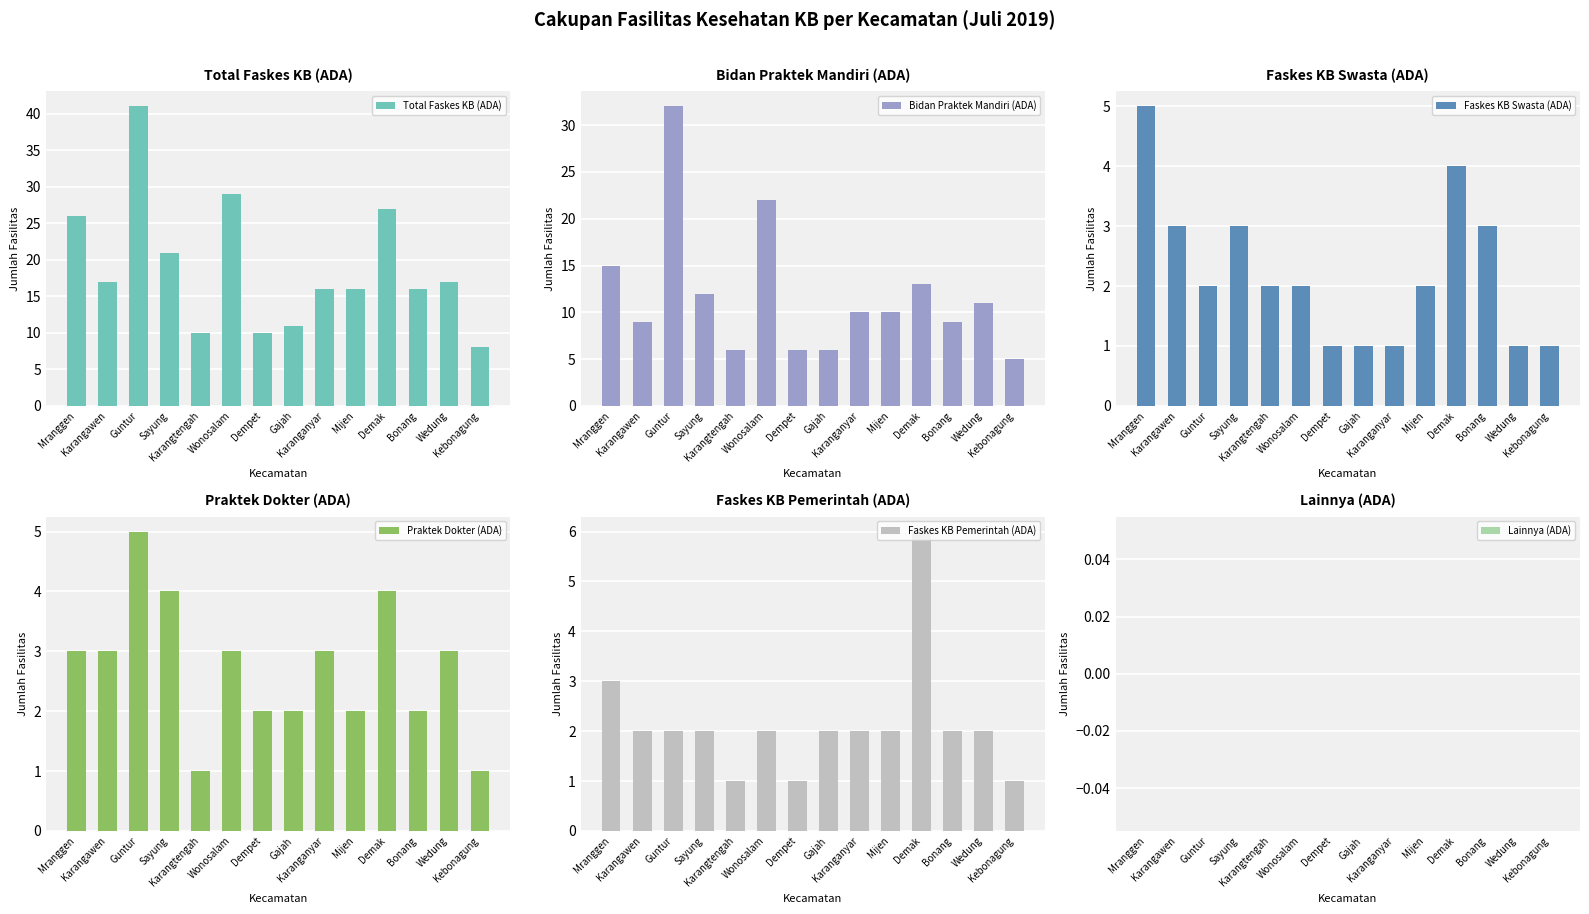

What is the spread (max minus min) of values at Guntur?

41